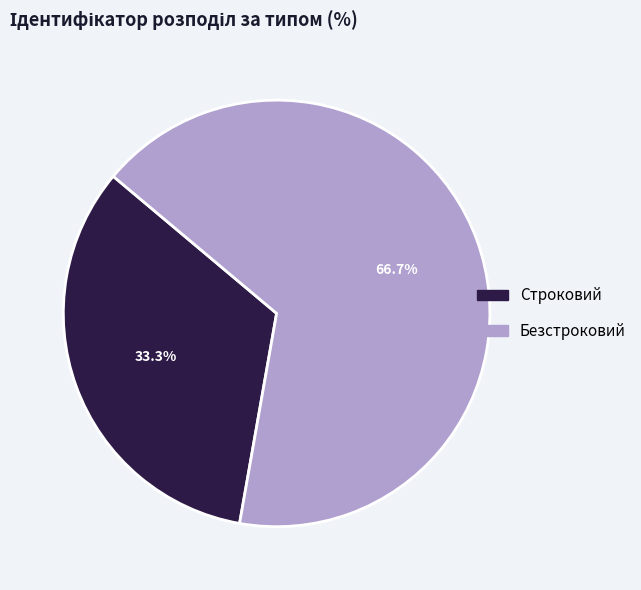

Is the sum of Строковий and Безстроковий greater than half?

Yes